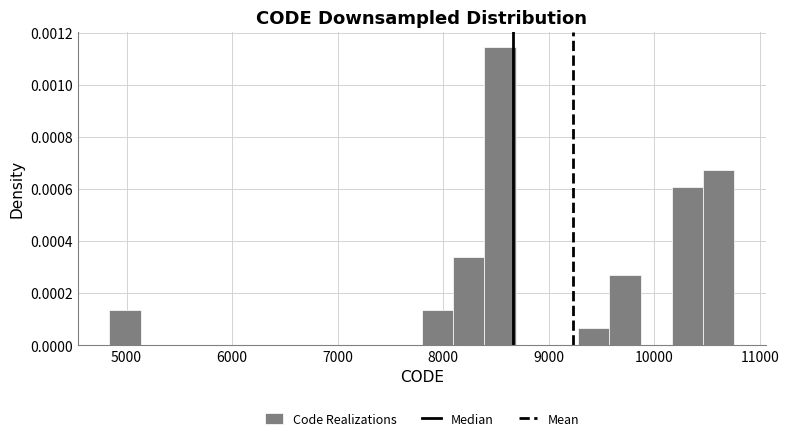

Around what value on the x-axis is the tallest bar? Give the approximate position of its centre, as read against the axis.

8500